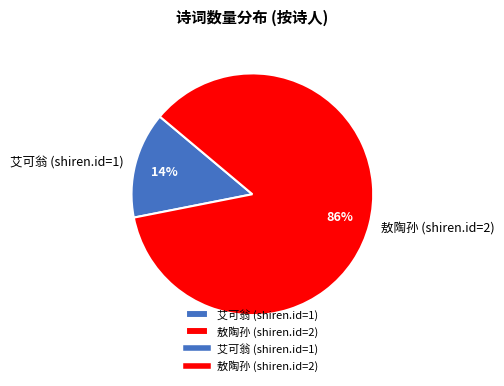

Combined, do 艾可翁 (shiren.id=1) and 敖陶孙 (shiren.id=2) account for over 50%?

Yes